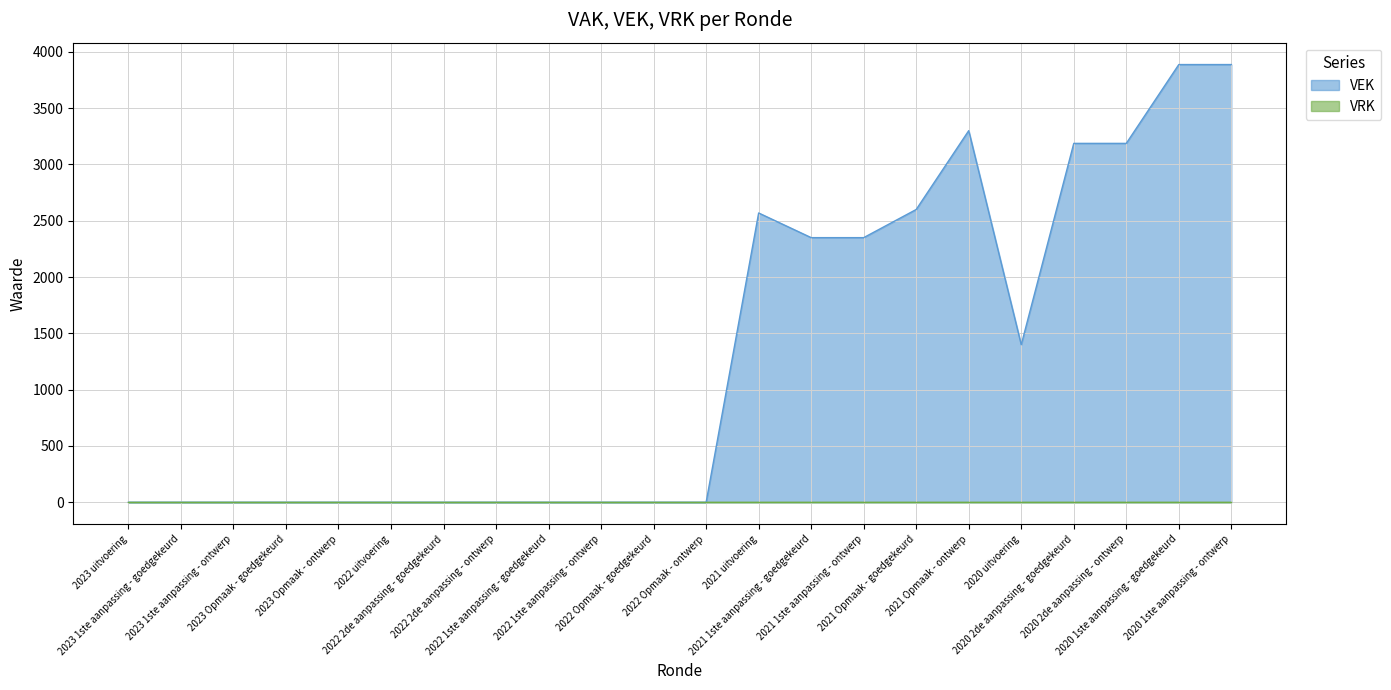

Where is the data nearest to the value 1943?

2021 1ste aanpassing - goedgekeurd